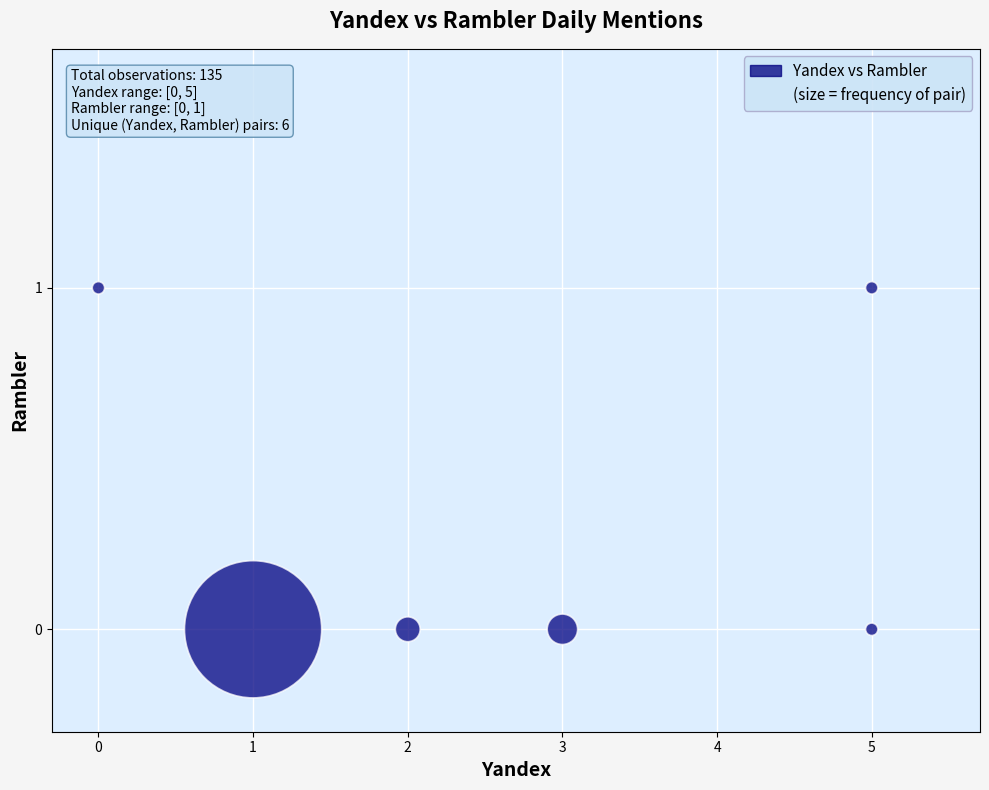

What is the average X value?

3